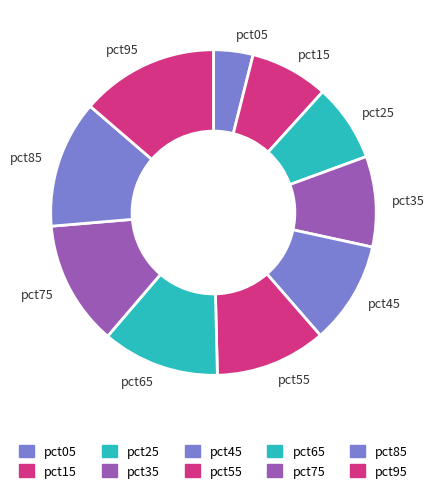

The pct25 slice represents 1% of the pie. True or false?

False